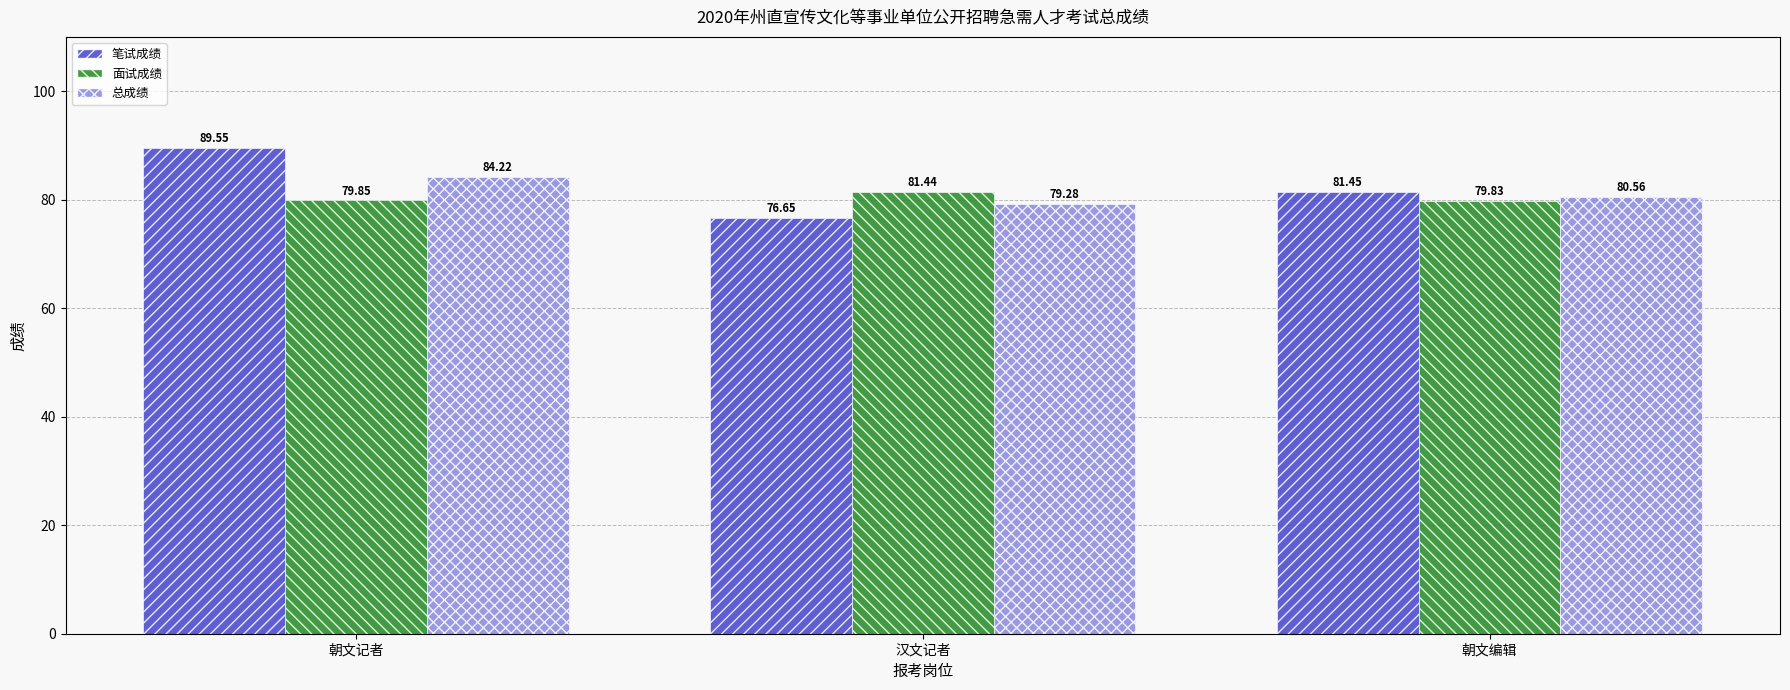

At how many categories does at least one series exceed 80?

3